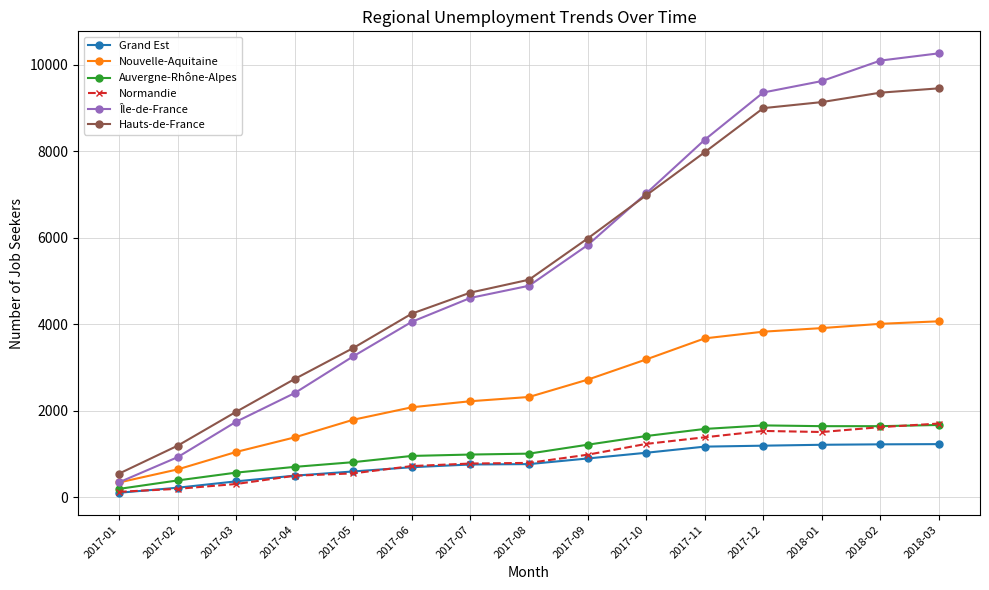

What are all the series names shown in the legend?

Grand Est, Nouvelle-Aquitaine, Auvergne-Rhône-Alpes, Normandie, Île-de-France, Hauts-de-France